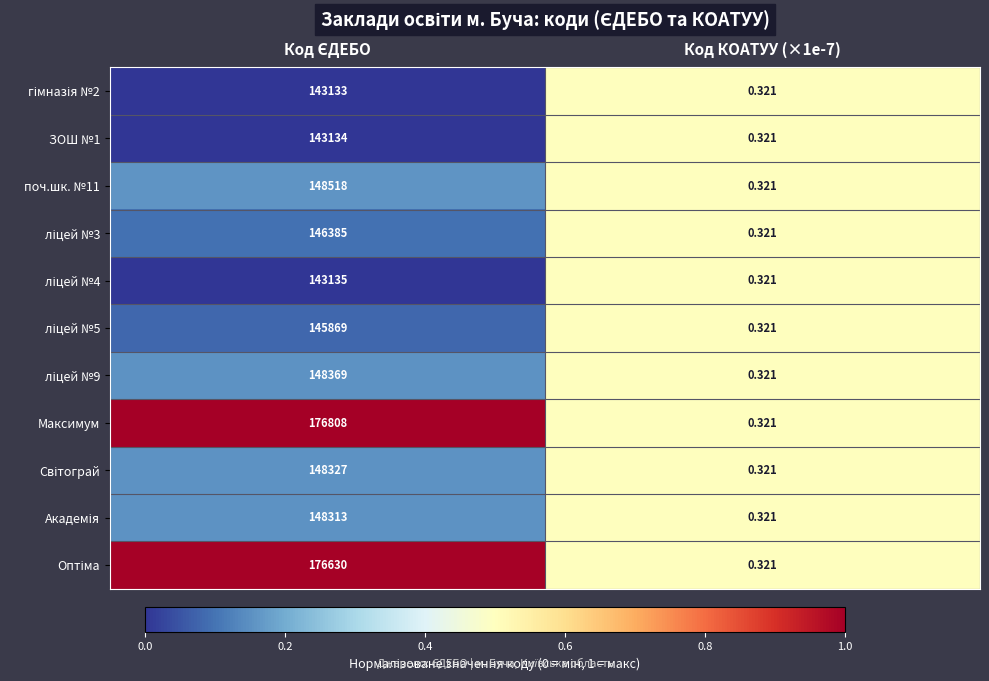

Which series has the largest total across all categories?

Максимум